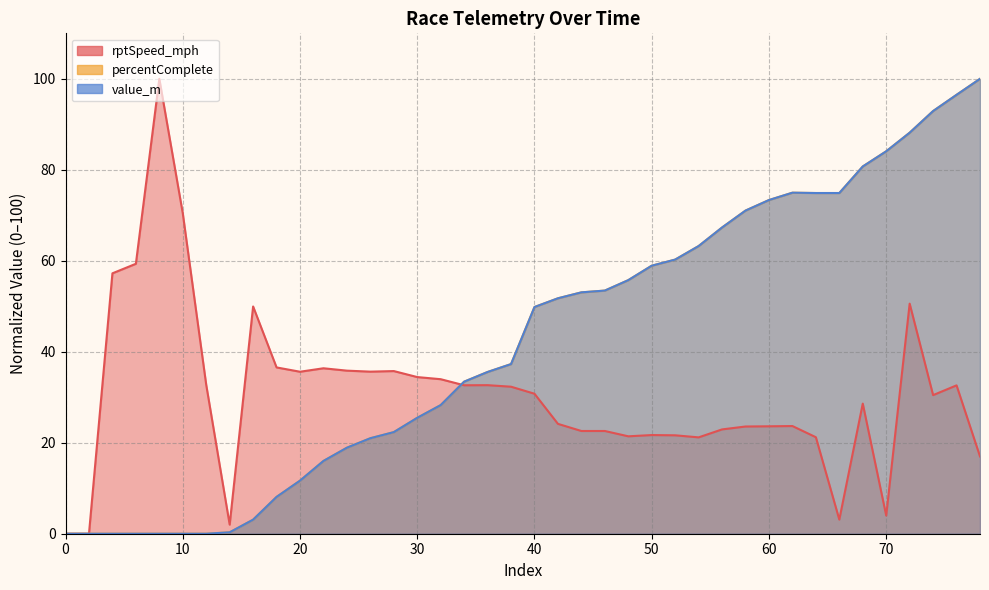

Where does the value_m series first go above 49?

40